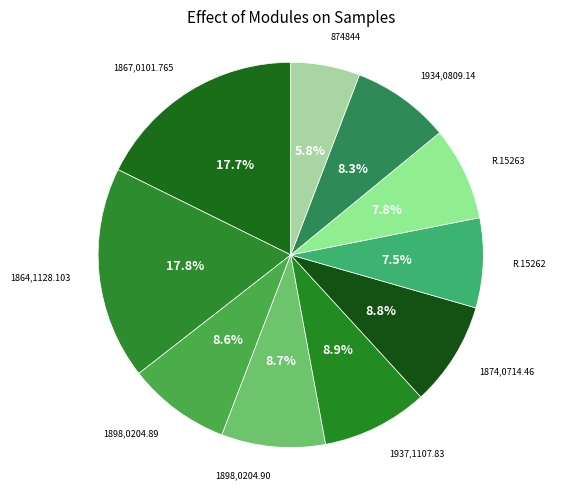

Which category has the smallest portion of the pie?

874844